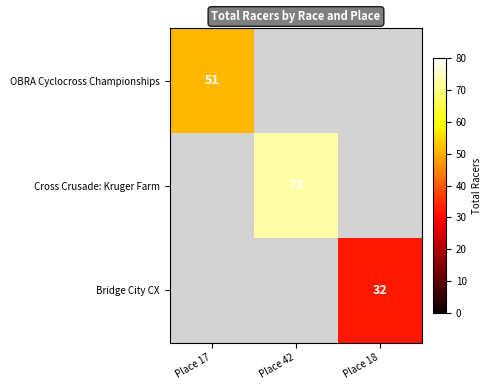

At how many categories does at least one series exceed 52?

1